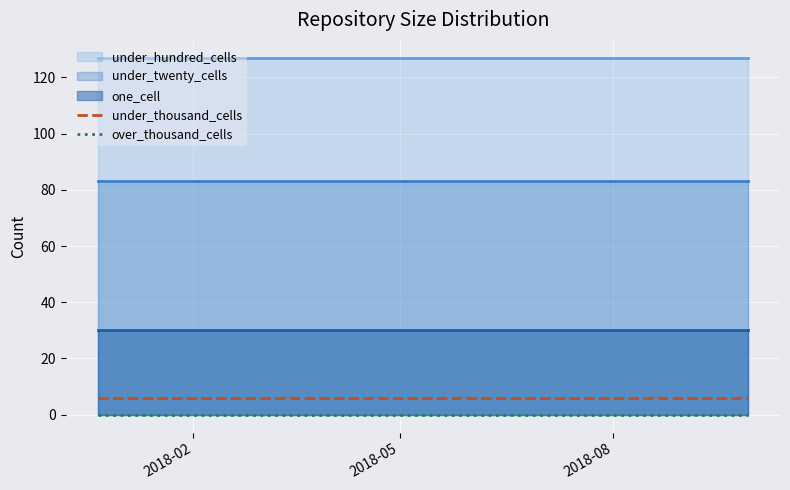

True or false: under_thousand_cells and over_thousand_cells intersect in this chart.

False